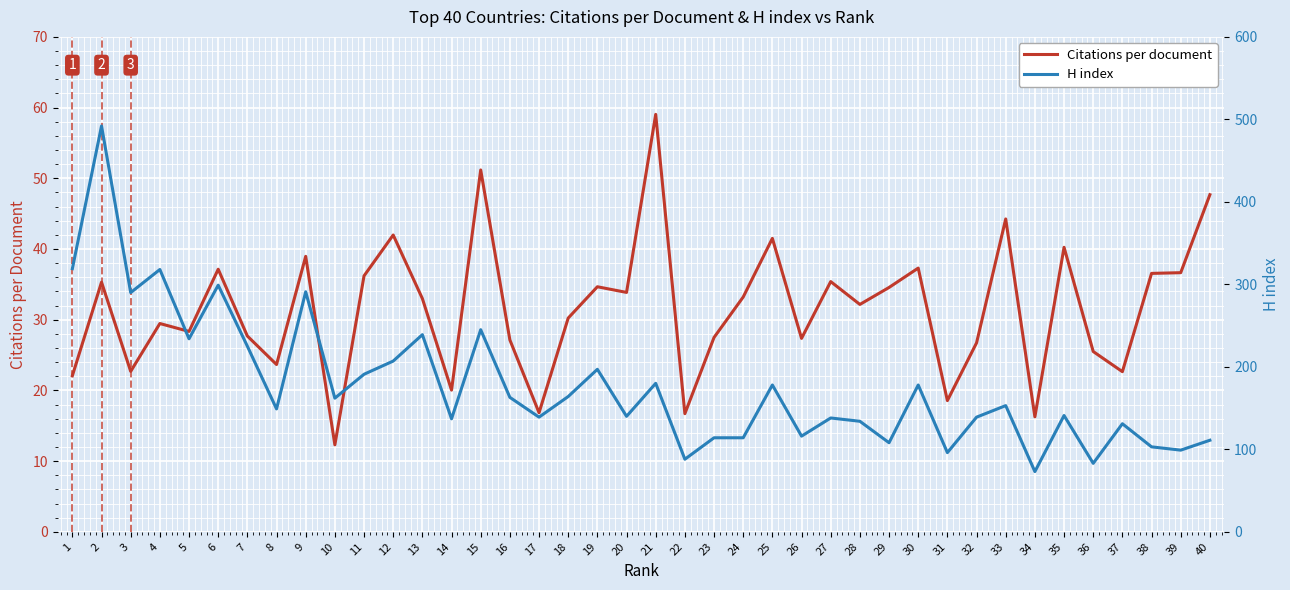

Reading right to left, extract all data points from this chart.

Citations per document: 40=47.7	39=36.6	38=36.5	37=22.6	36=25.5	35=40.2	34=16.3	33=44.2	32=26.7	31=18.6	30=37.3	29=34.6	28=32.2	27=35.4	26=27.4	25=41.5	24=33.2	23=27.5	22=16.7	21=59.0	20=33.9	19=34.7	18=30.2	17=16.8	16=27.1	15=51.2	14=20.0	13=33.0	12=42.0	11=36.2	10=12.3	9=39.0	8=23.7	7=27.7	6=37.1	5=28.3	4=29.5	3=22.7	2=35.3	1=22.1
H index: 40=111.0	39=99.0	38=103.0	37=131.0	36=83.0	35=141.0	34=73.0	33=153.0	32=139.0	31=96.0	30=178.0	29=108.0	28=134.0	27=138.0	26=116.0	25=178.0	24=114.0	23=114.0	22=88.0	21=180.0	20=140.0	19=197.0	18=164.0	17=139.0	16=163.0	15=245.0	14=137.0	13=239.0	12=207.0	11=191.0	10=162.0	9=291.0	8=149.0	7=225.0	6=299.0	5=234.0	4=318.0	3=290.0	2=492.0	1=319.0